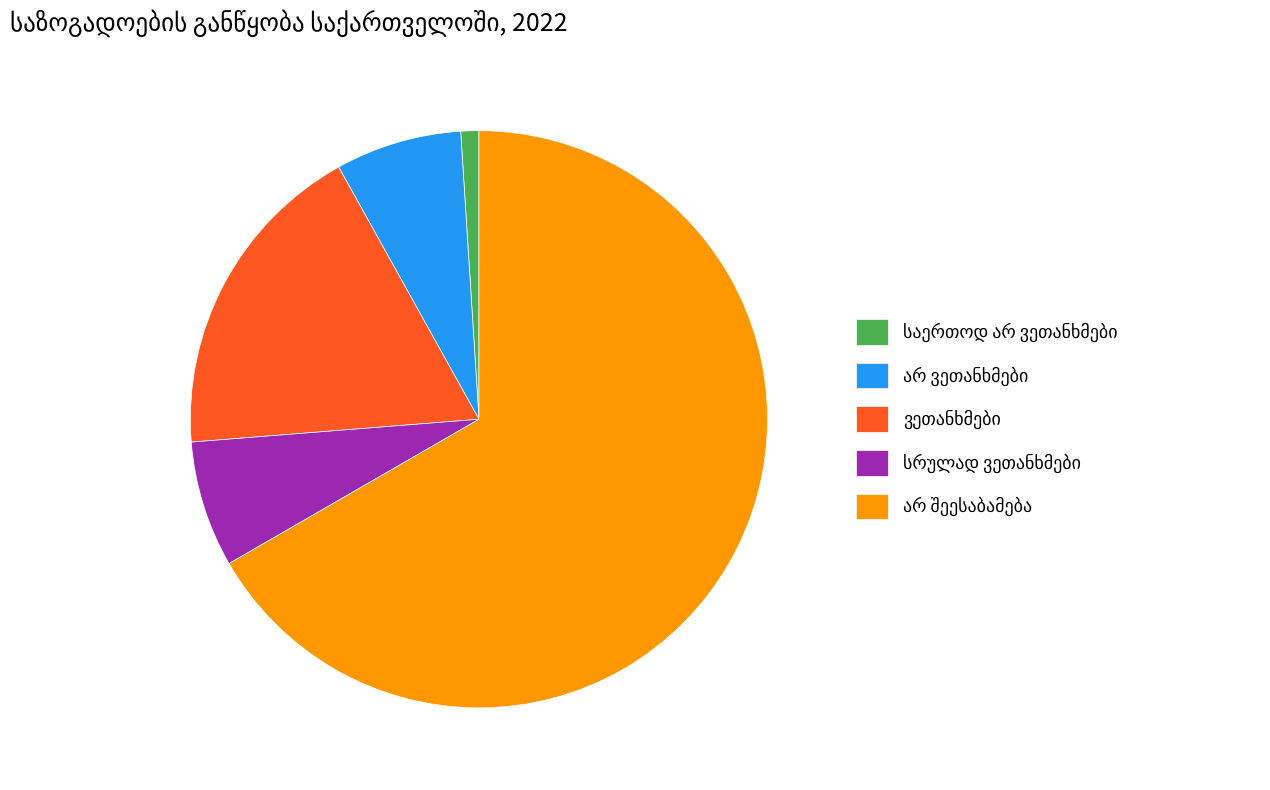

How many slices are in this pie chart?

5